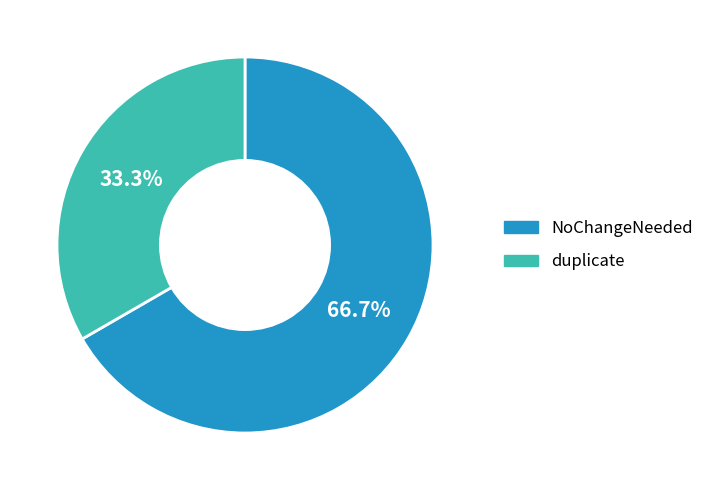

Do duplicate and NoChangeNeeded together represent more than half of the pie?

Yes